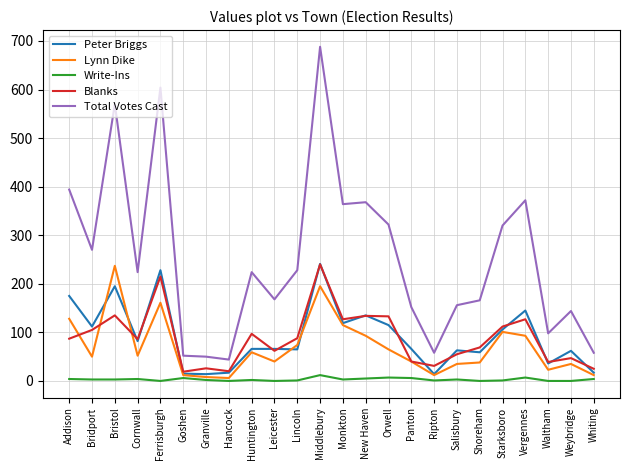

Which series has the largest range (max minus min)?

Total Votes Cast